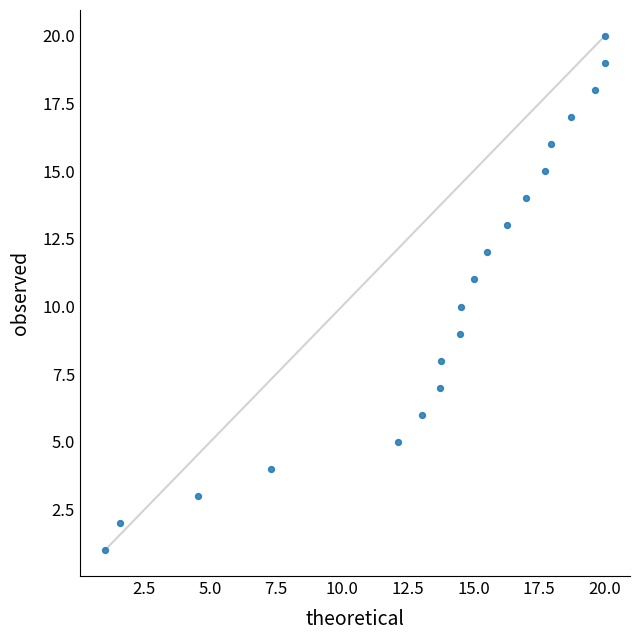

Count the number of points in this scatter plot.

20